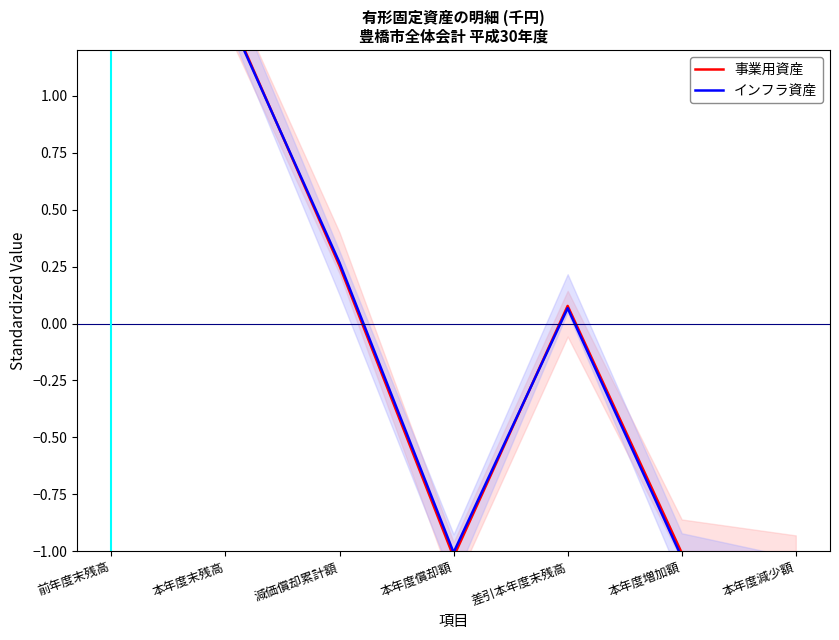

Where do 事業用資産 and インフラ資産 first cross each other?

前年度末残高 and 本年度末残高